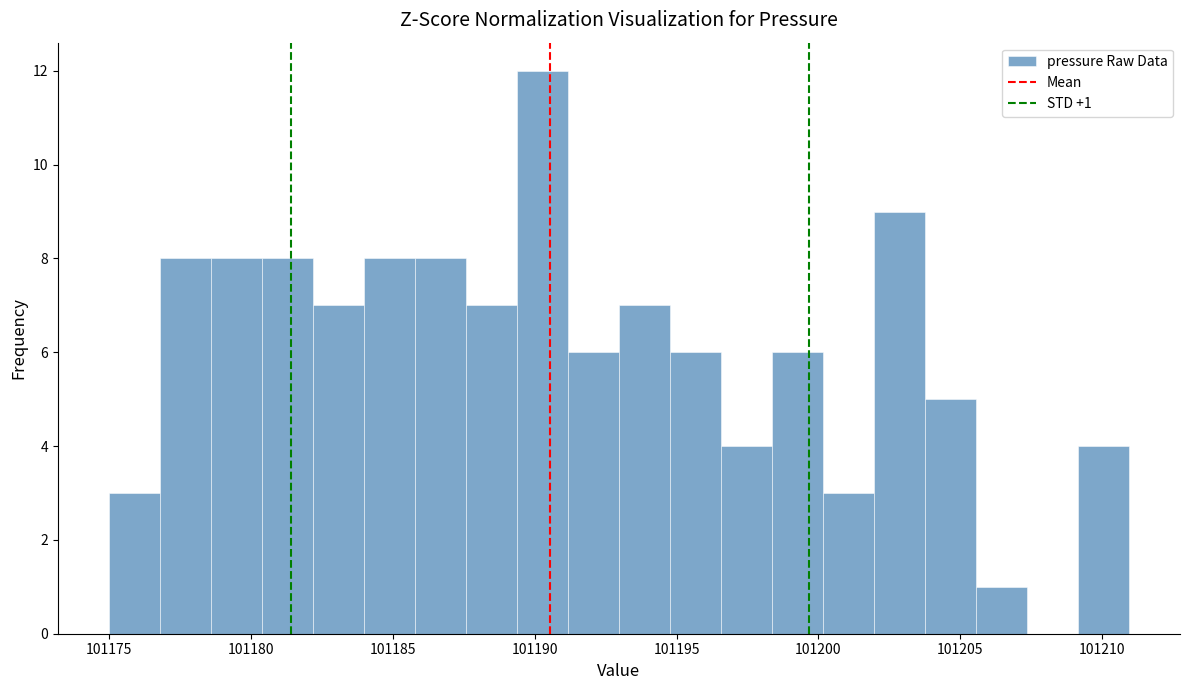

Around what value on the x-axis is the tallest bar? Give the approximate position of its centre, as read against the axis.

101190.5